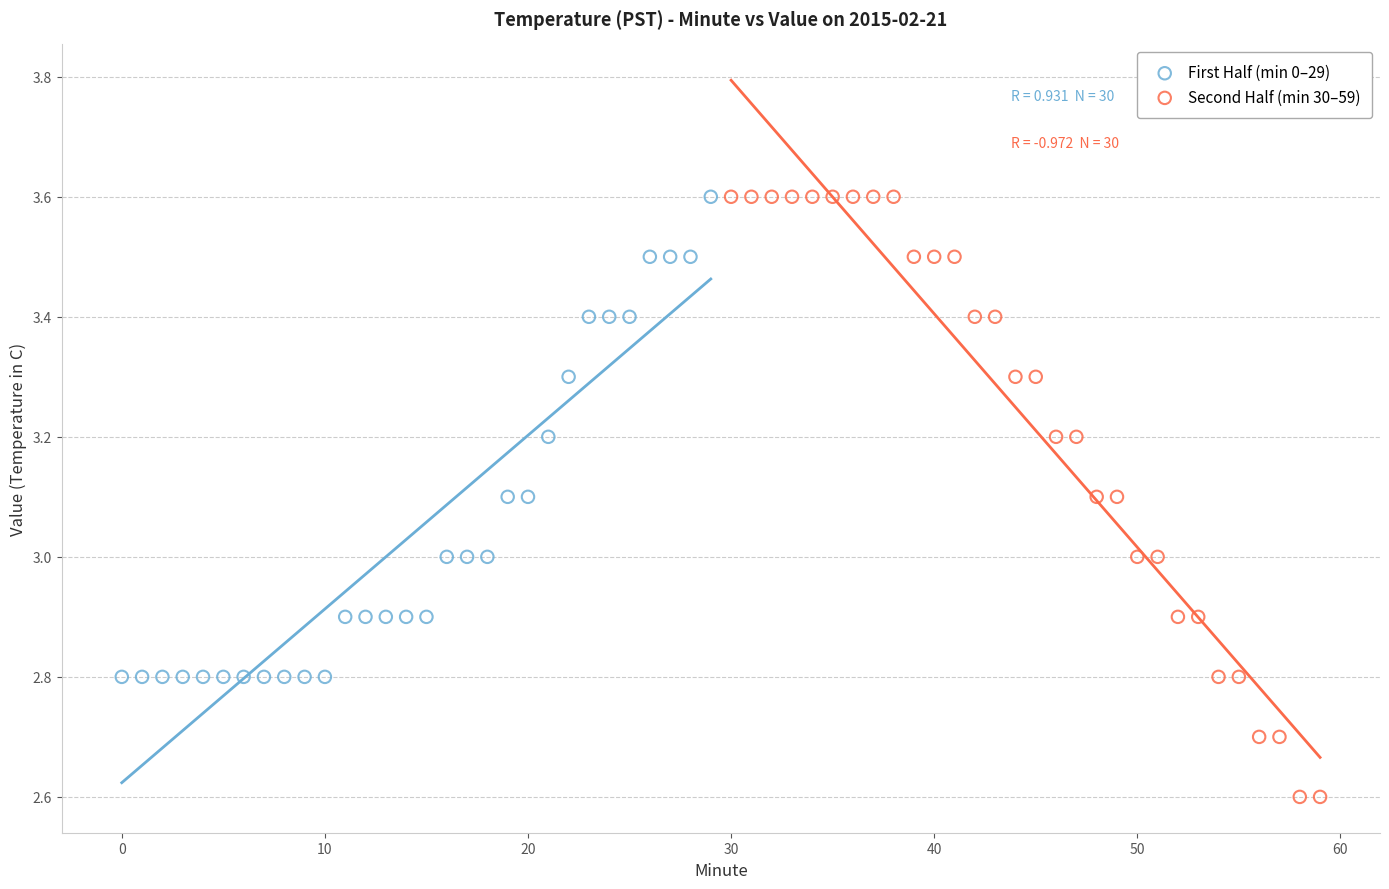

Which series has the largest Y range (max minus min)?

Second Half (min 30–59)